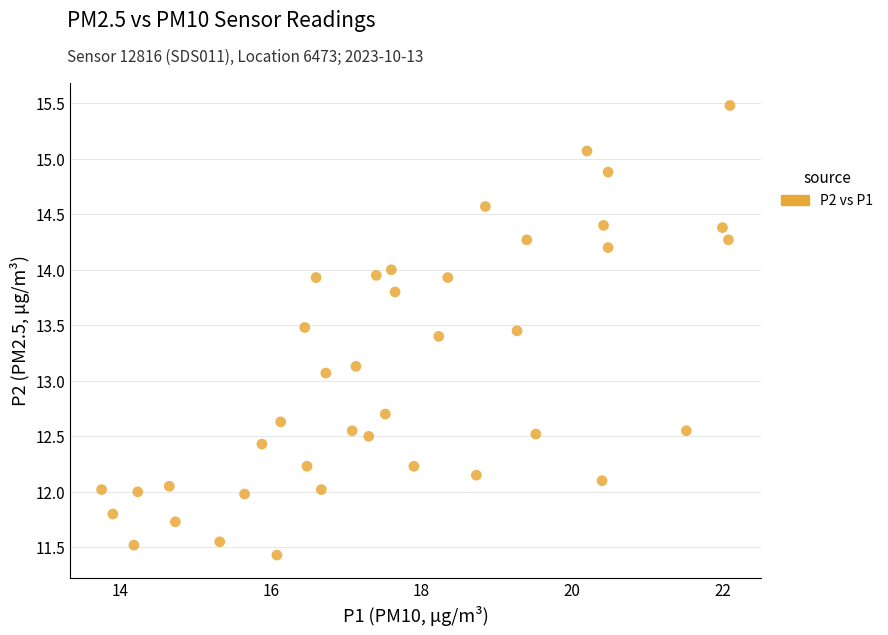

What Y value in the scatter plot is closest to 13?

13.1